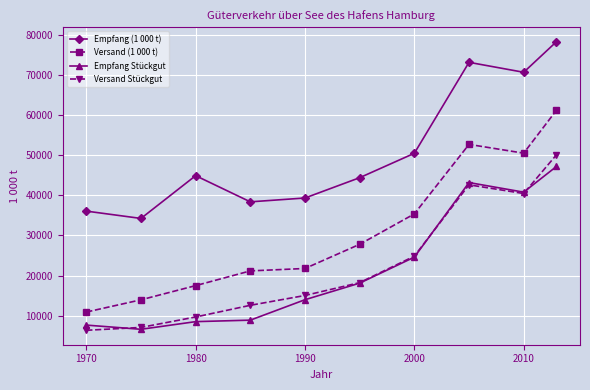

What is the greatest value displayed?

78335